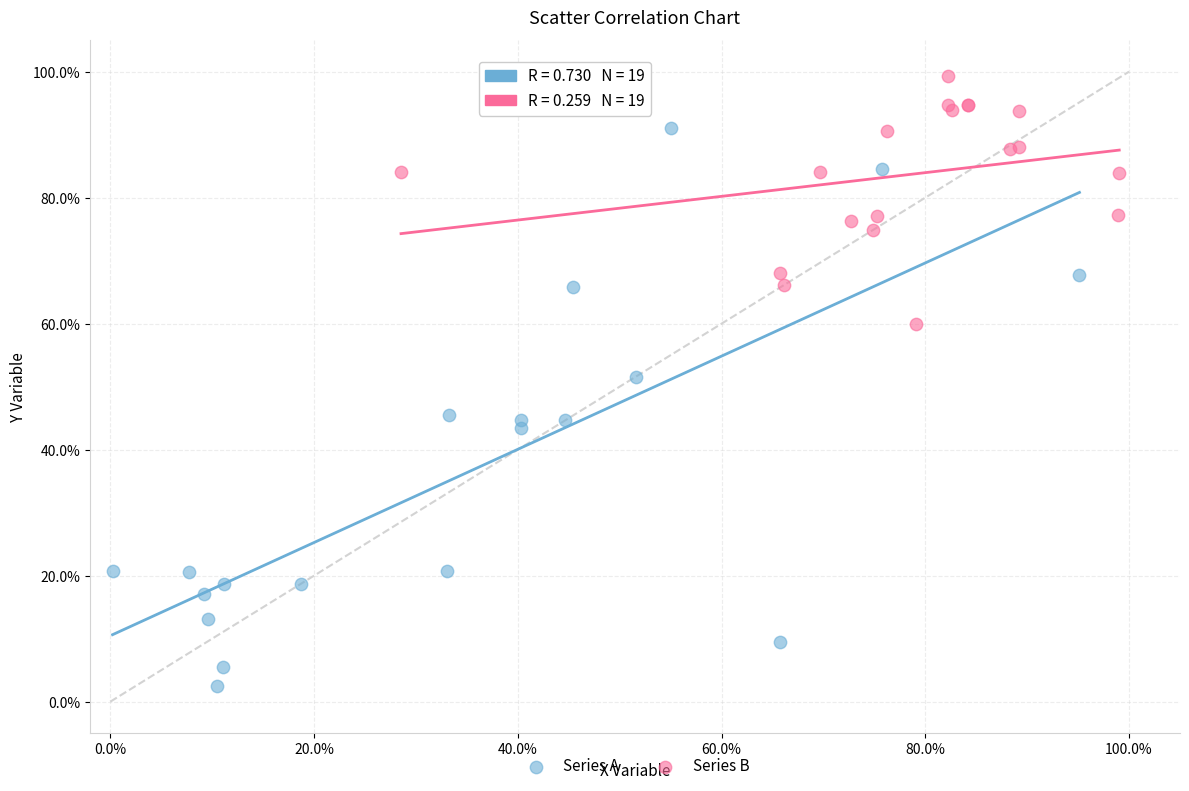

Which series has the widest spread of Y values?

Series A